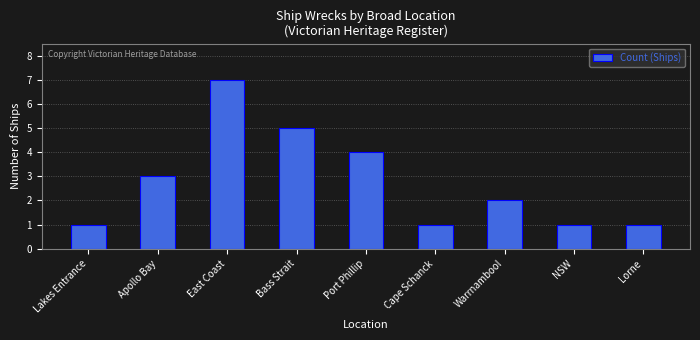

Reading left to right, list all the values displayed in this chart.

Lakes Entrance=1	Apollo Bay=3	East Coast=7	Bass Strait=5	Port Phillip=4	Cape Schanck=1	Warrnambool=2	NSW=1	Lorne=1